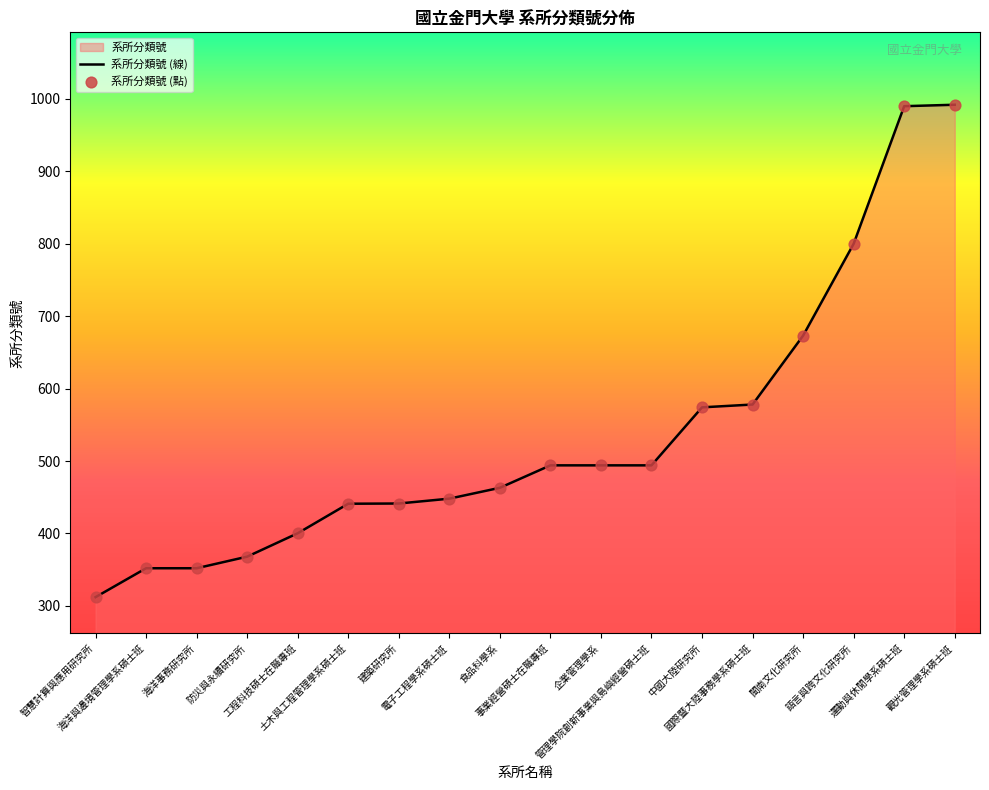

Is the value of 系所分類號 (線) at 觀光管理學系碩士班 greater than the value of 系所分類號 (點) at 建築研究所?

Yes